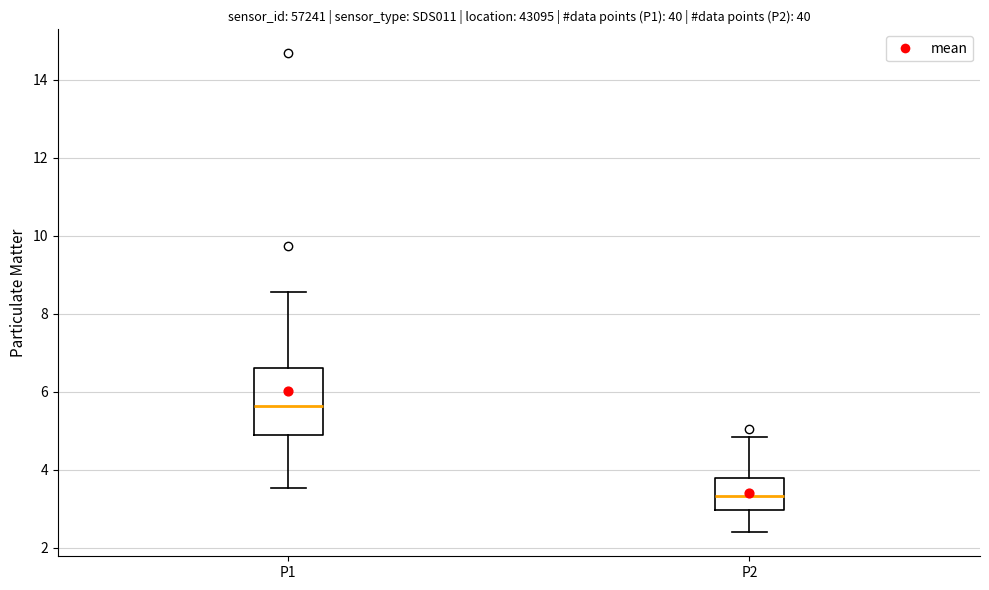

Which box's median line is the lowest?

P2